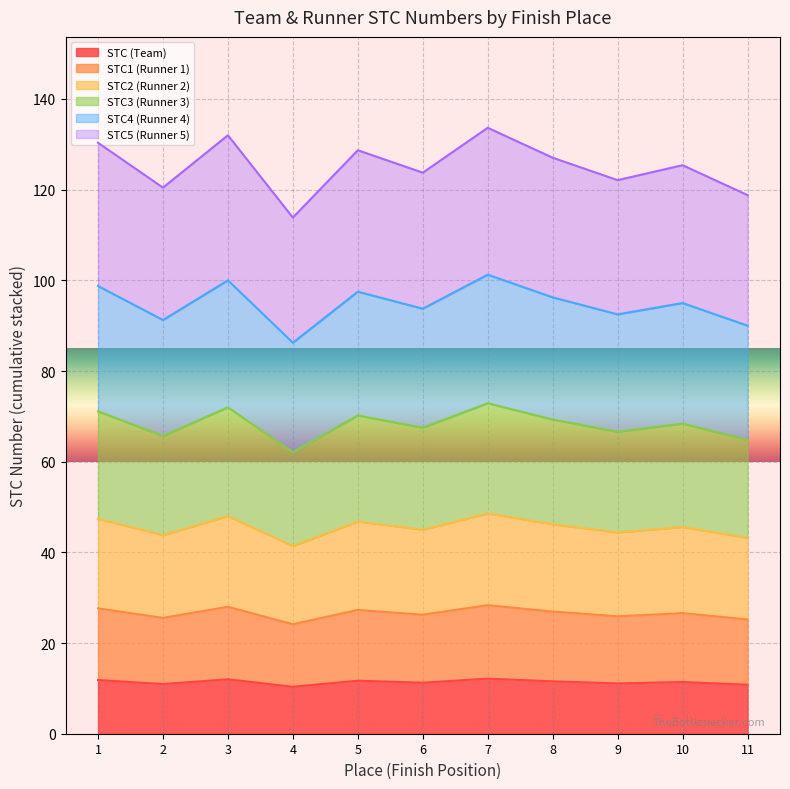

Which label corresponds to the largest value in the chart?

7